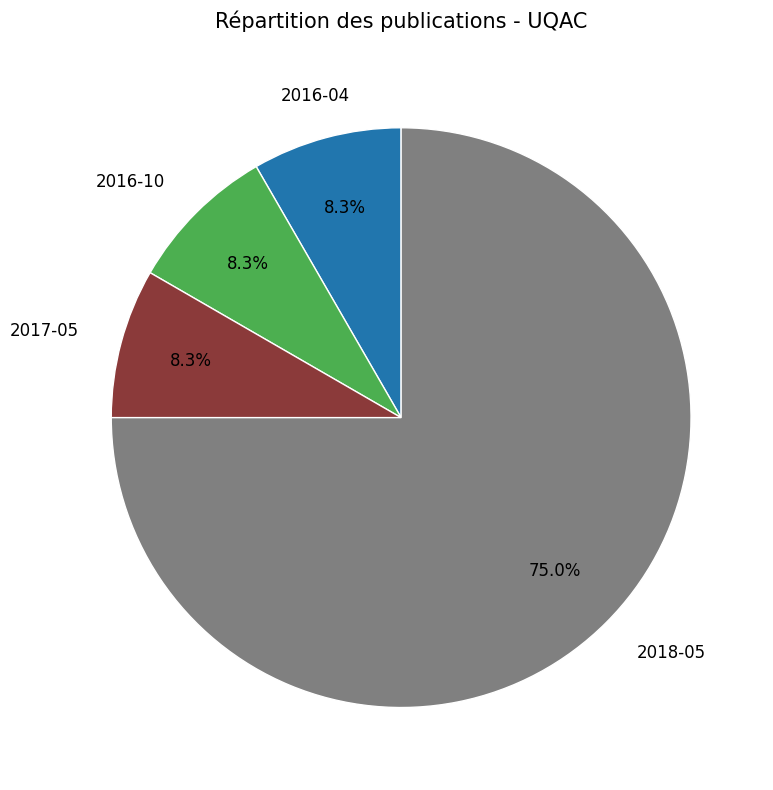

Is there a majority slice in this chart?

Yes